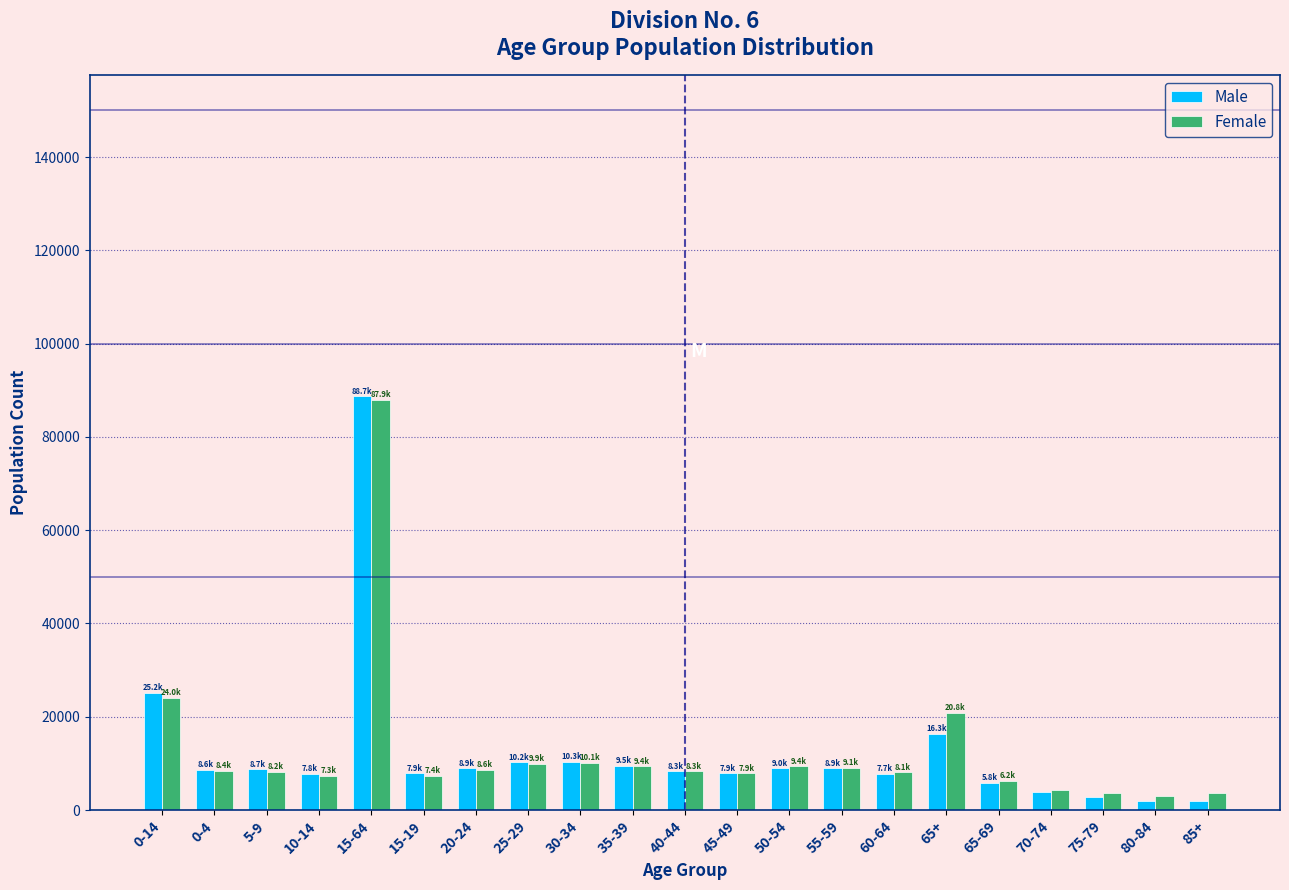

At which category is the sum across all series the highest?

15-64